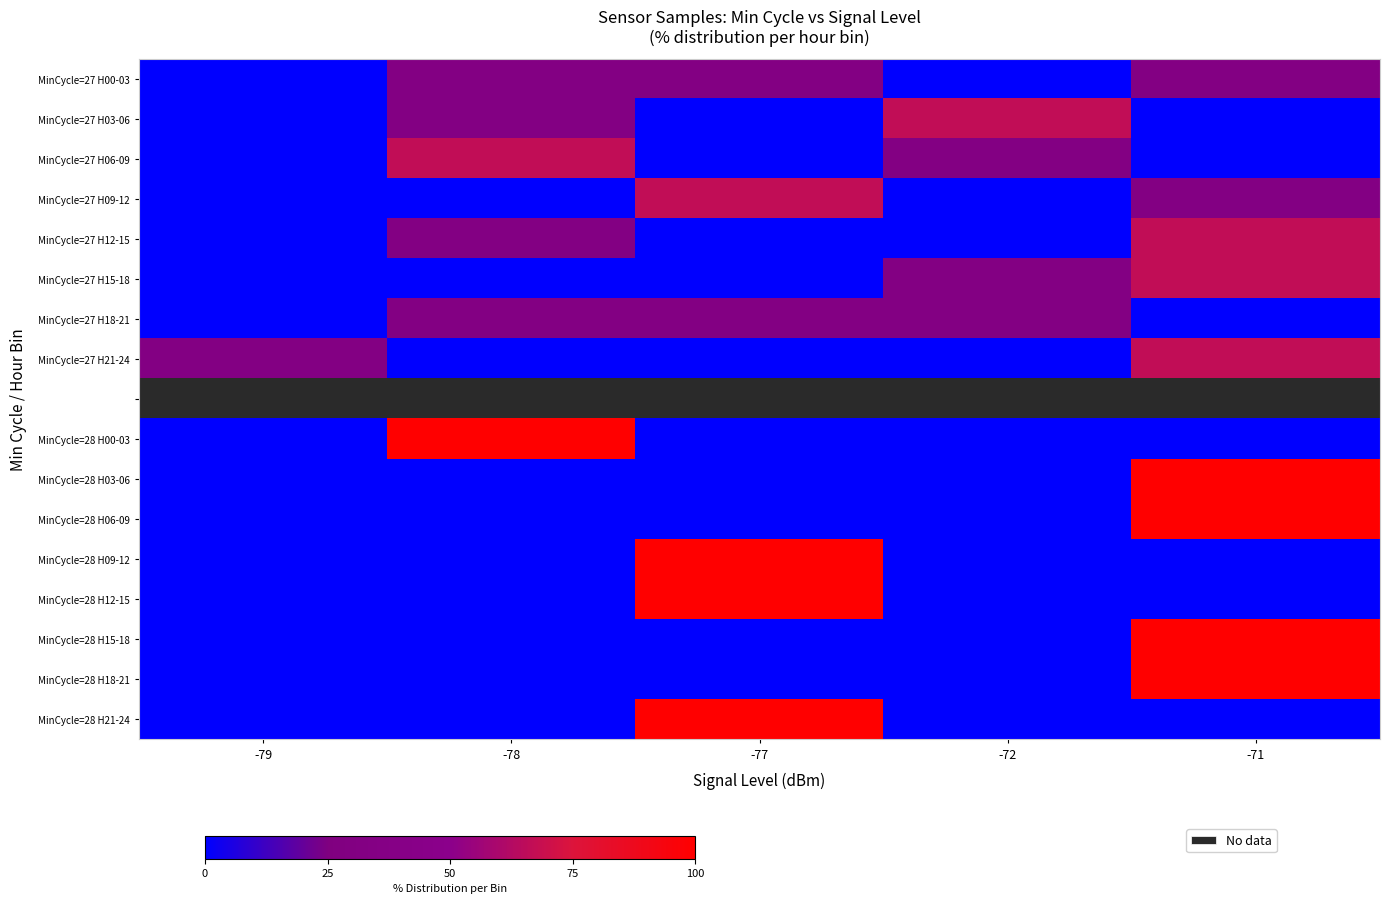

At which label does MinCycle=28 H09-12 reach its minimum?

-79